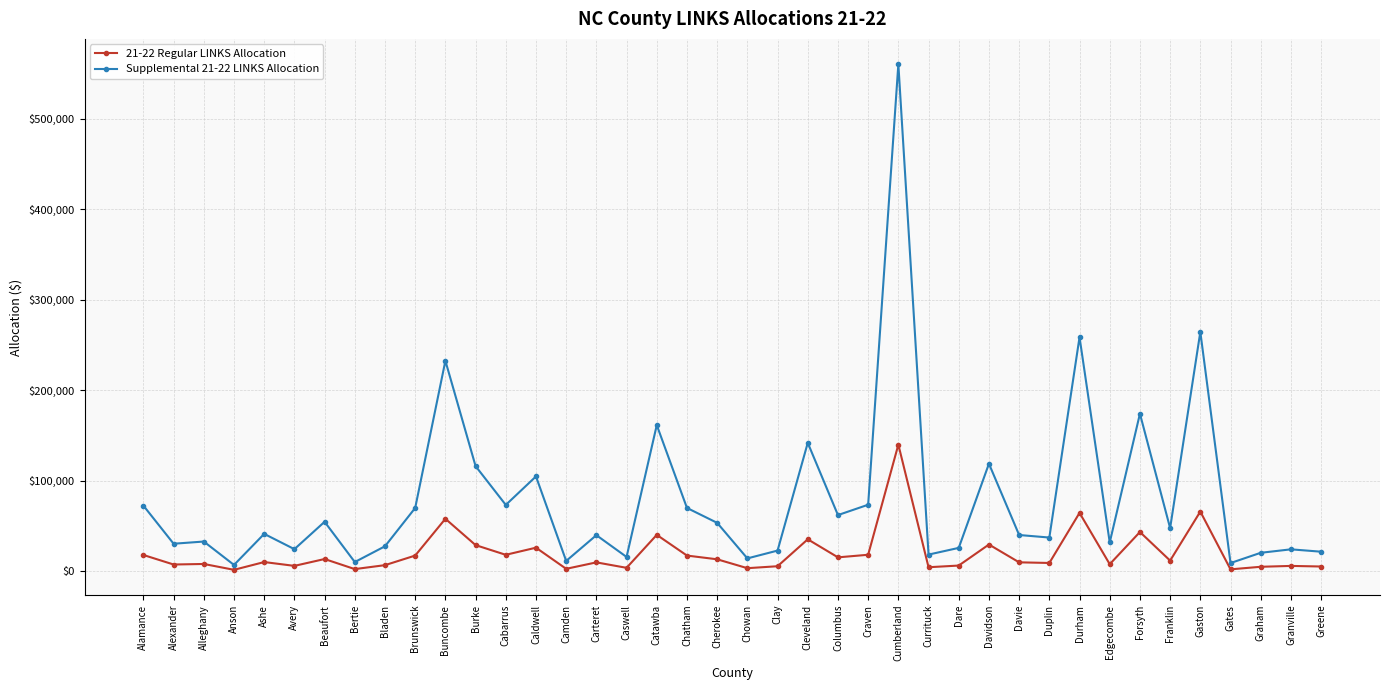

True or false: Supplemental 21-22 LINKS Allocation has more than 1 interior local peaks.

True